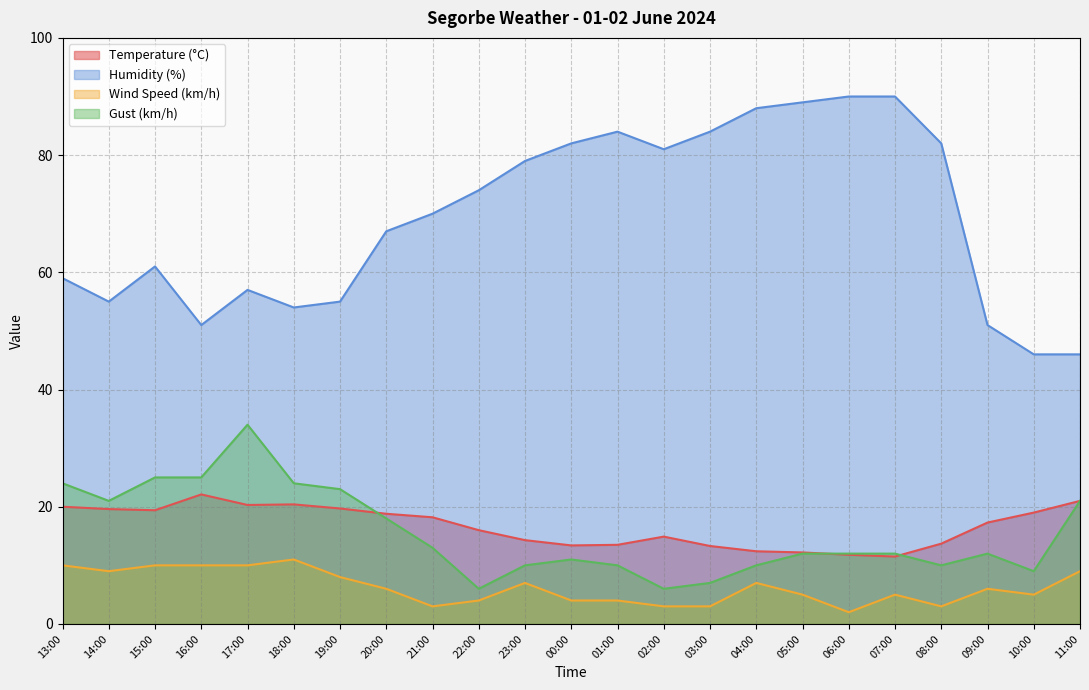

The value of Gust (km/h) at 18:00 is 24.0. True or false?

True